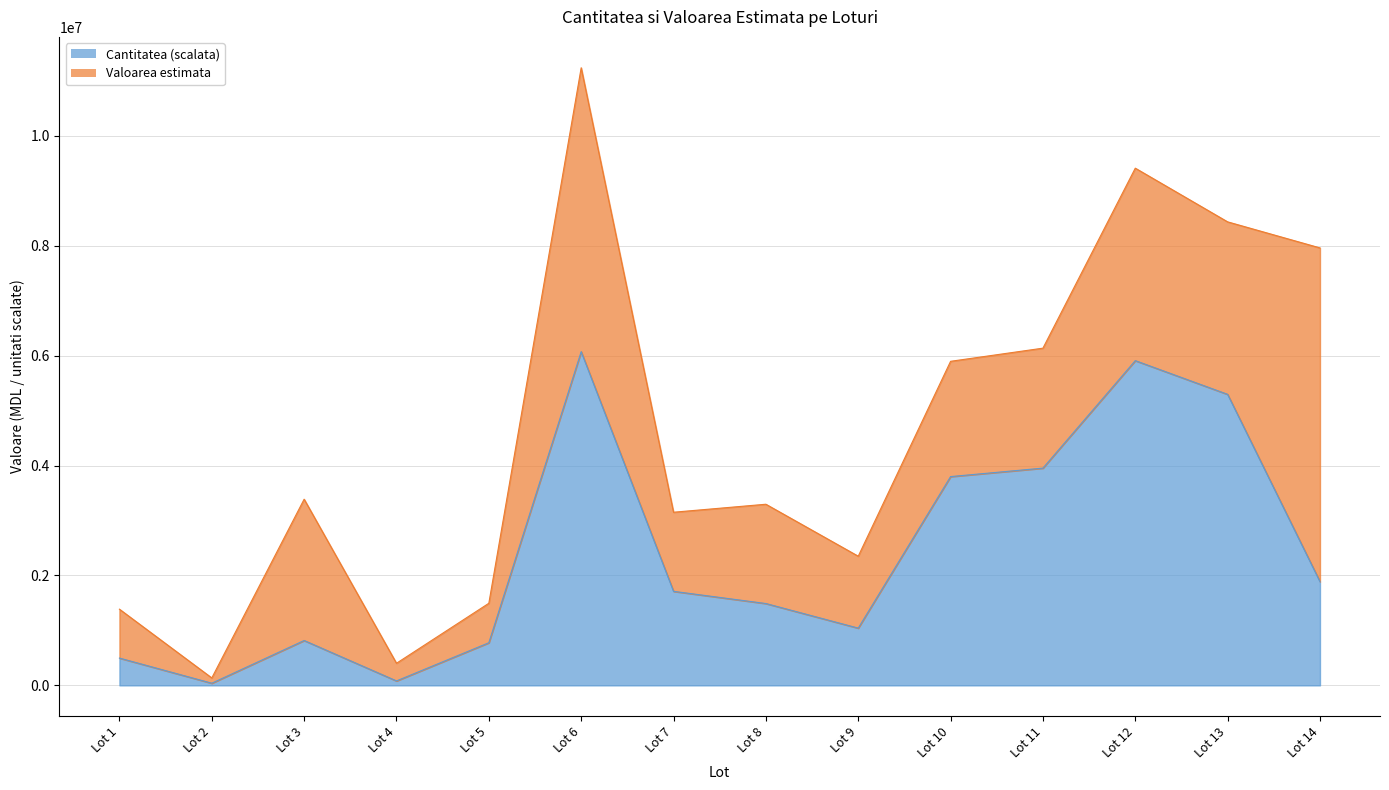

What is the sum of the values at Lot 14 and Lot 1?

2384873.1